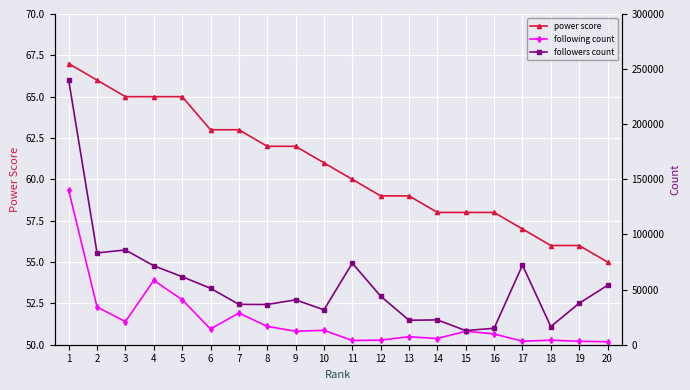

At which category is the sum across all series the highest?

1